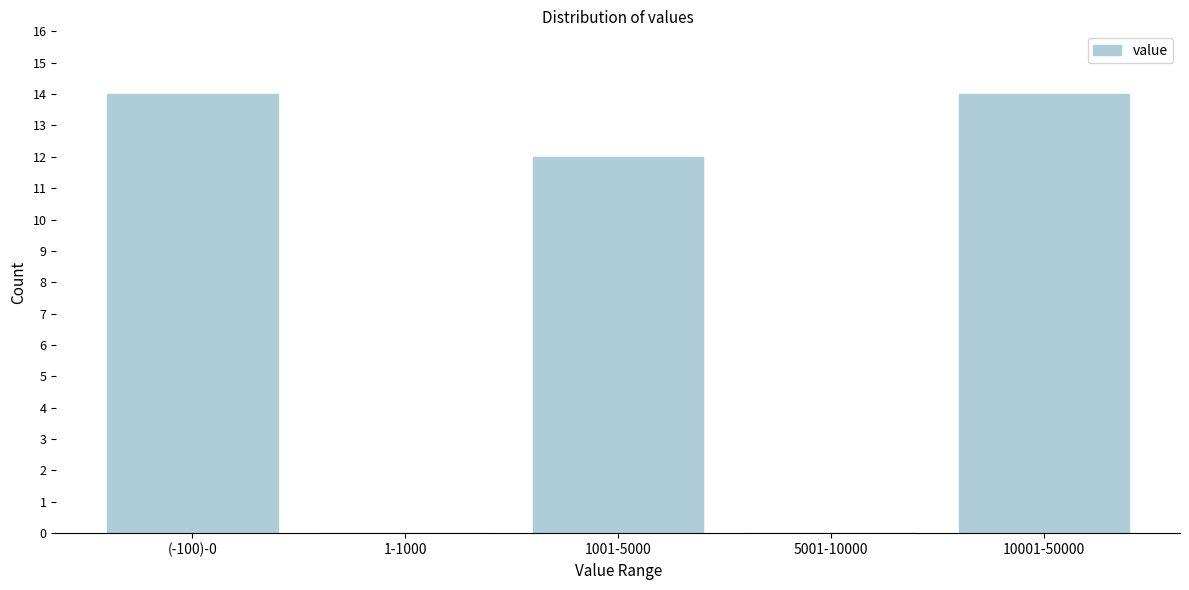

Reading left to right, extract all data points from this chart.

(-100)-0=14	1-1000=0	1001-5000=12	5001-10000=0	10001-50000=14